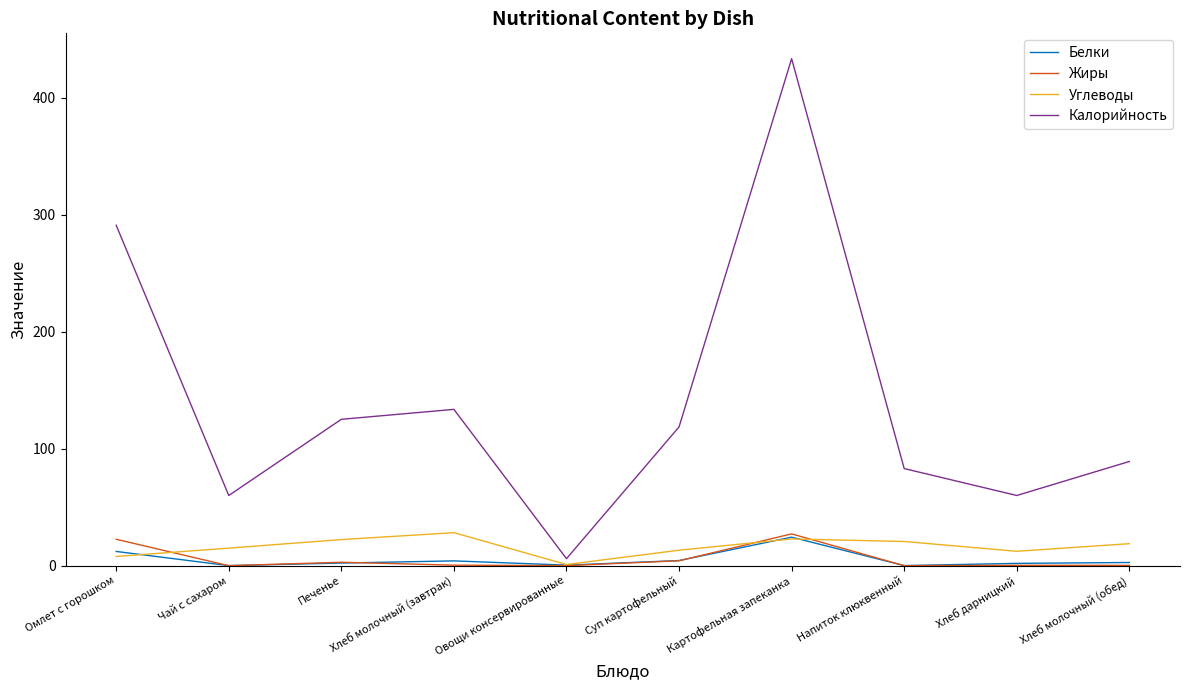

What is the spread (max minus min) of values at Хлеб молочный (завтрак)?

133.1